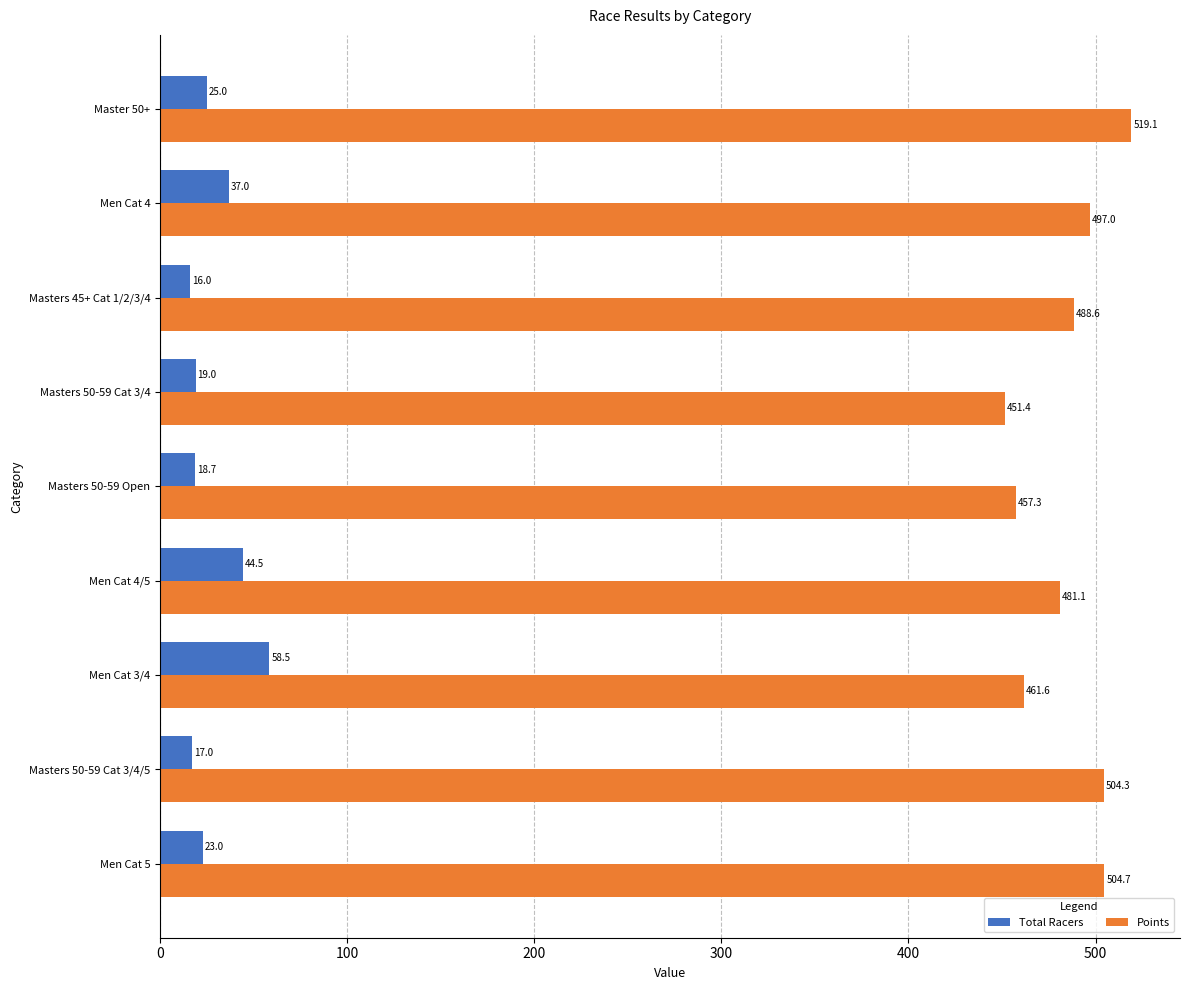

Which category has the lowest value in the Total Racers series?

Masters 45+ Cat 1/2/3/4